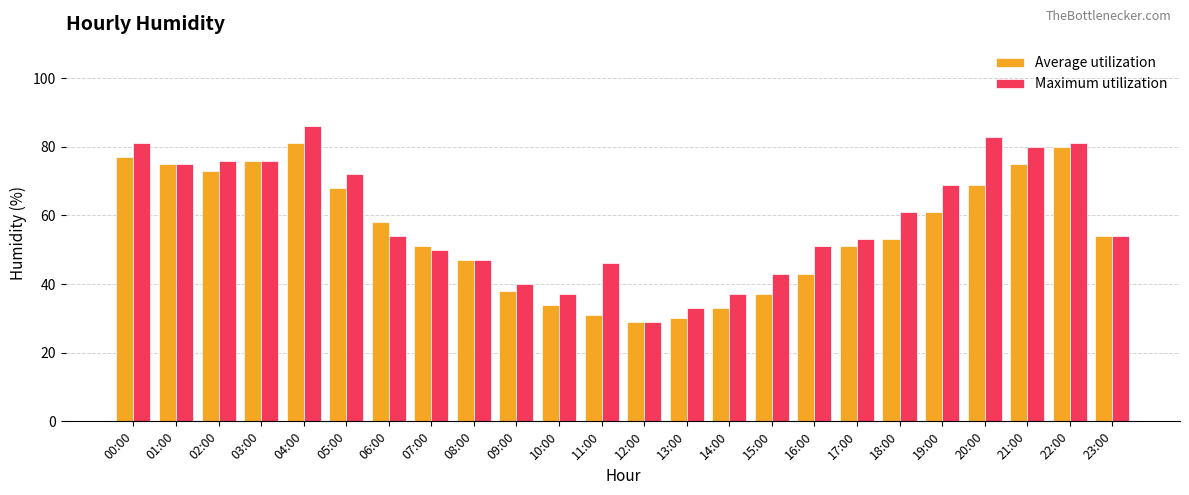

Which series changed the most between 00:00 and 22:00?

Average utilization